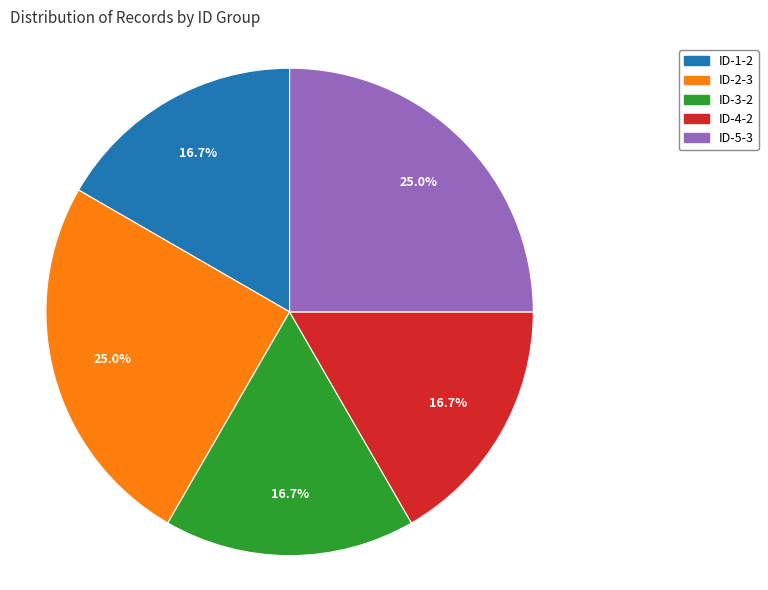

Which has a higher value, ID-4 or ID-5?

ID-5